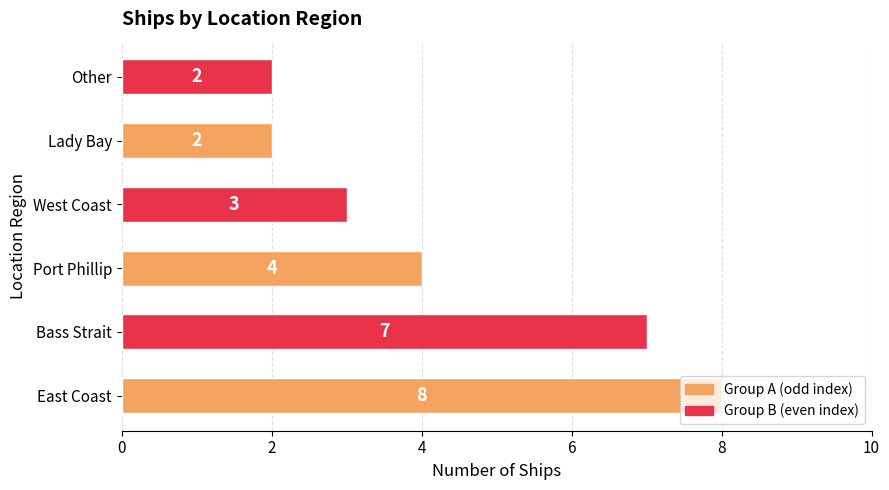

Where is the data nearest to the value 5?

Port Phillip